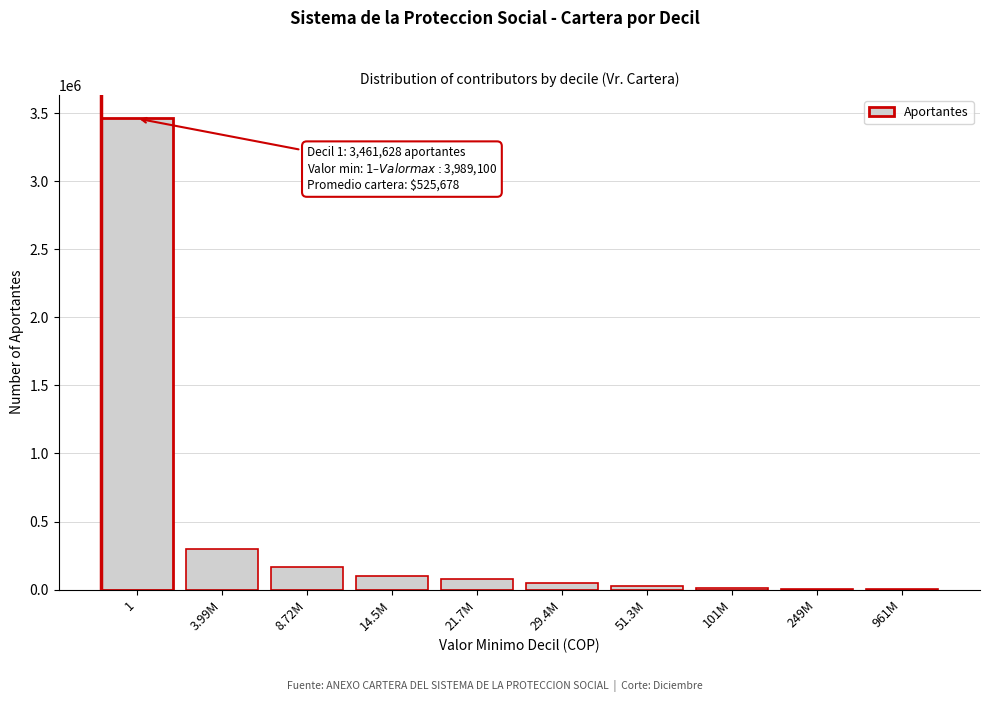

What is the greatest value displayed?

3461628